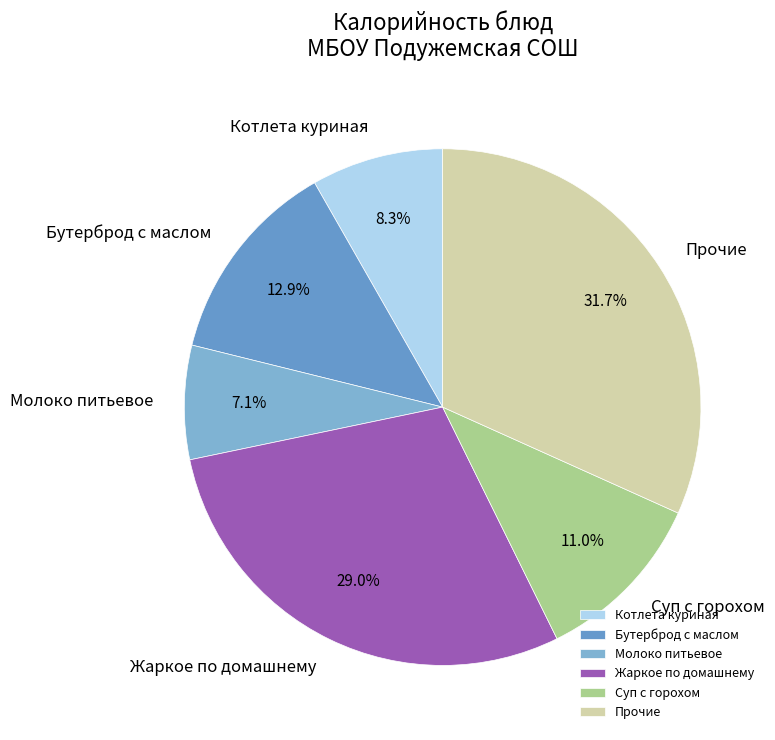

What is the total percentage of Бутерброд с маслом and Молоко питьевое?

20.0%